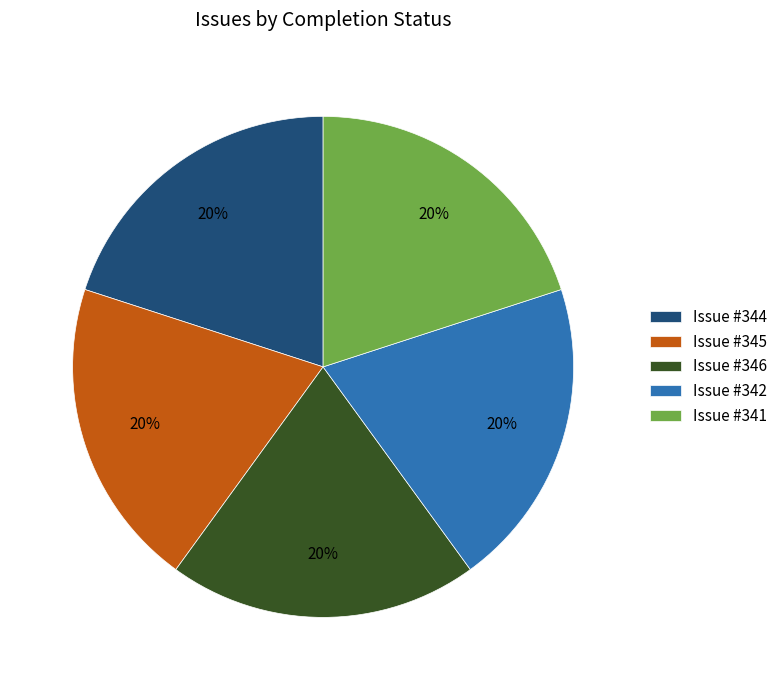

Is there a majority slice in this chart?

No